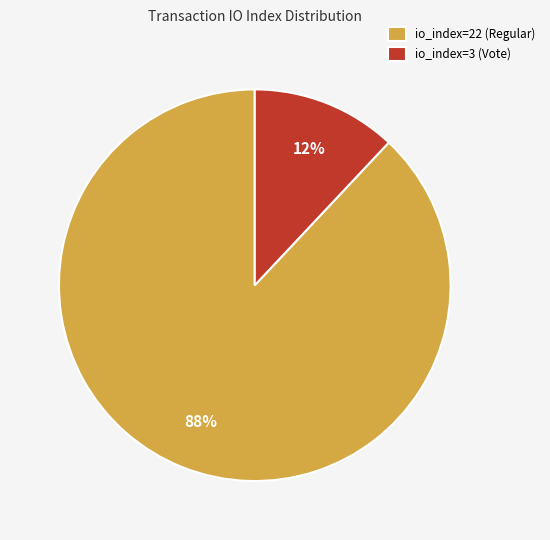

To the nearest percent, what is the difference between the io_index=22 (Regular) and io_index=3 (Vote) slice percentages?

76%